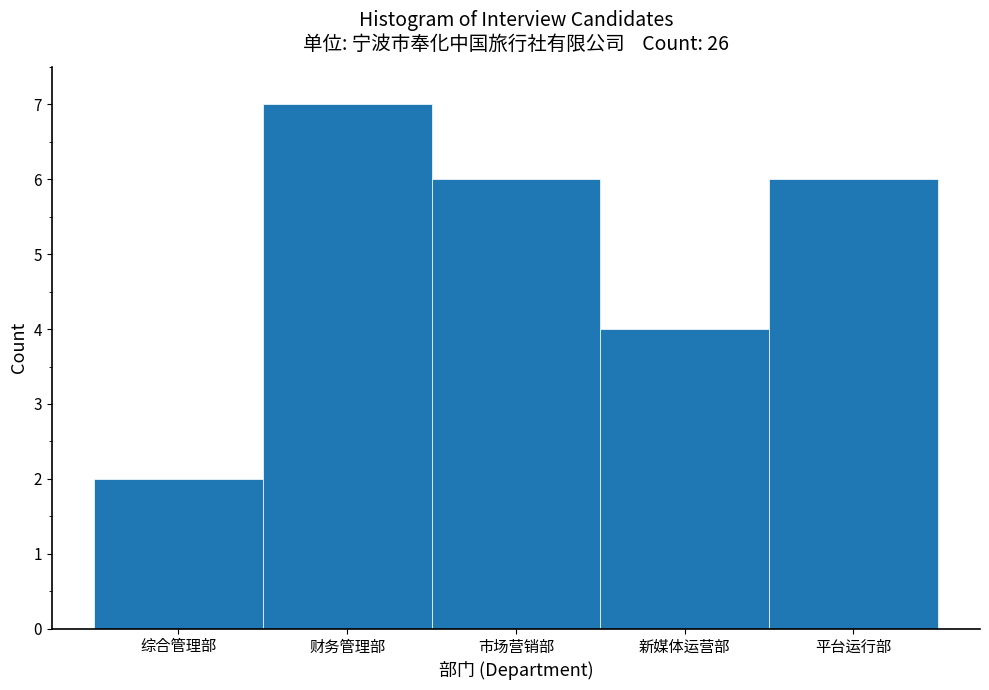

Reading left to right, extract all data points from this chart.

2	7	6	4	6